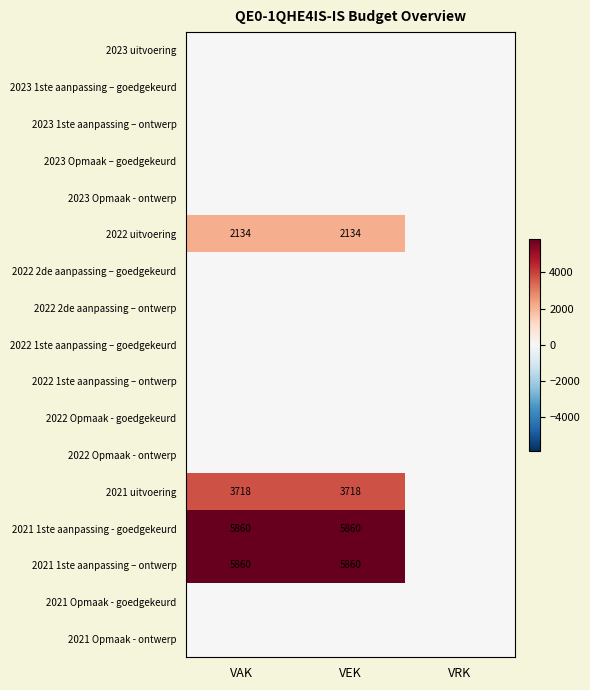

The value of 2021 1ste aanpassing - goedgekeurd at VAK is 5860. True or false?

True